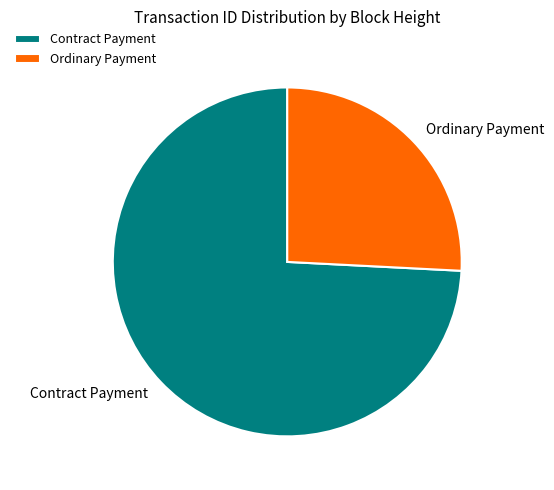

What is the smallest slice in the pie chart?

Ordinary Payment